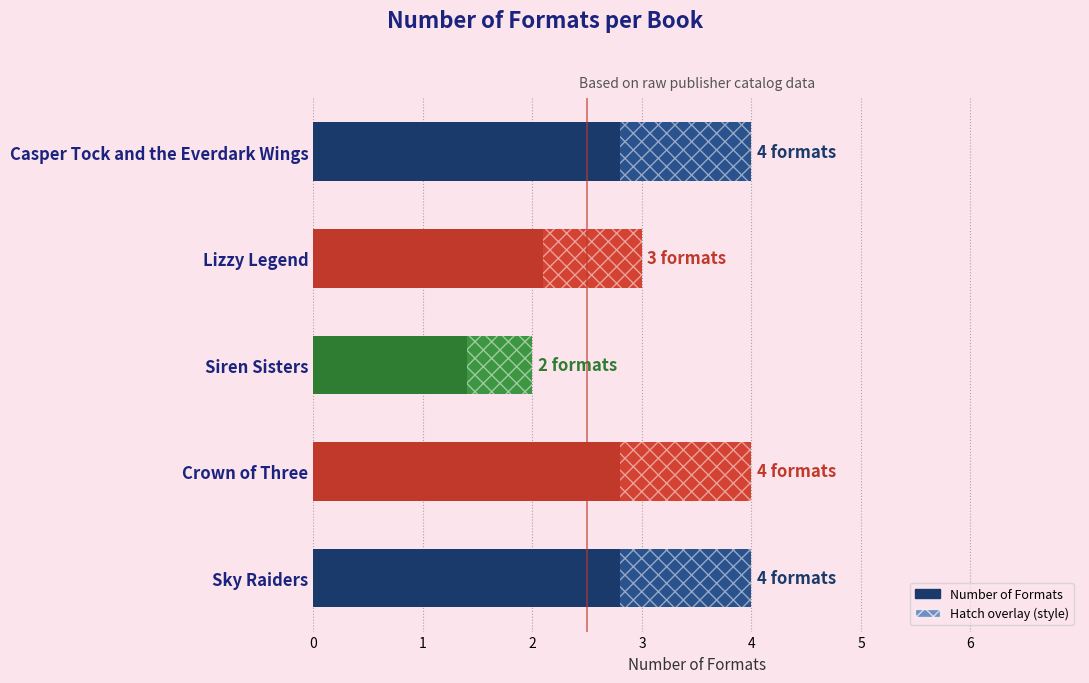

What is the label of the 5th bar from the bottom?

Casper Tock and the Everdark Wings